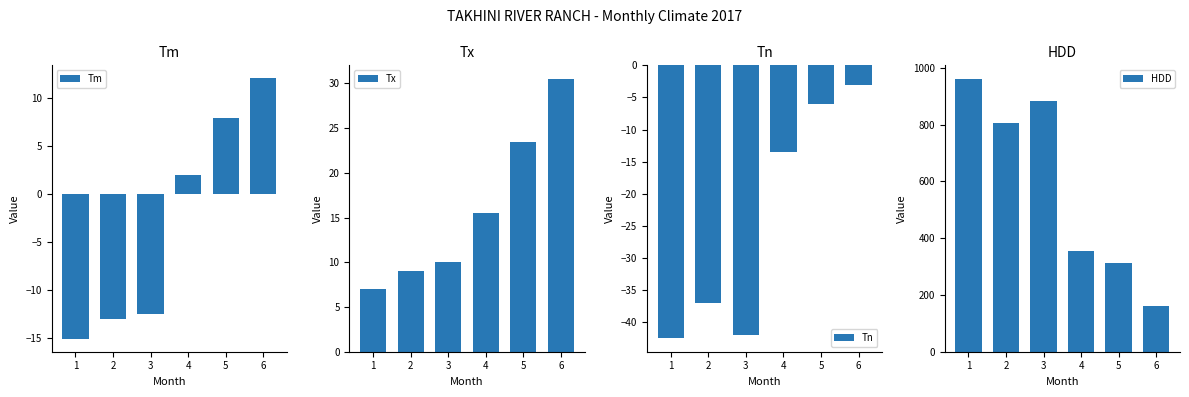

What is the sum of all Tn values?

-144.0